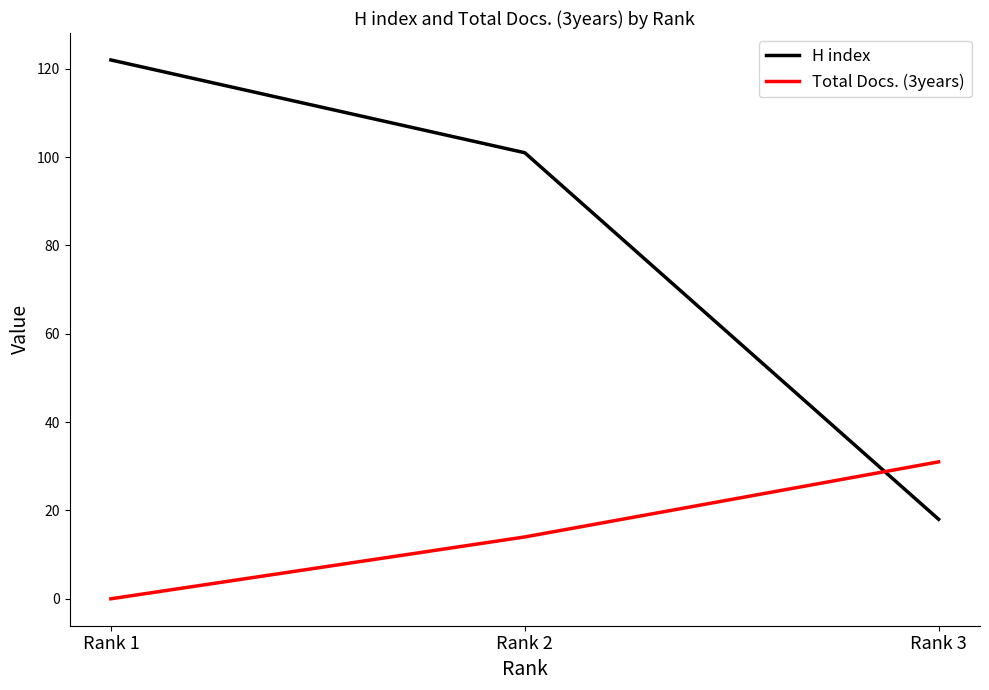

Which series changed the most between Rank 1 and Rank 3?

H index